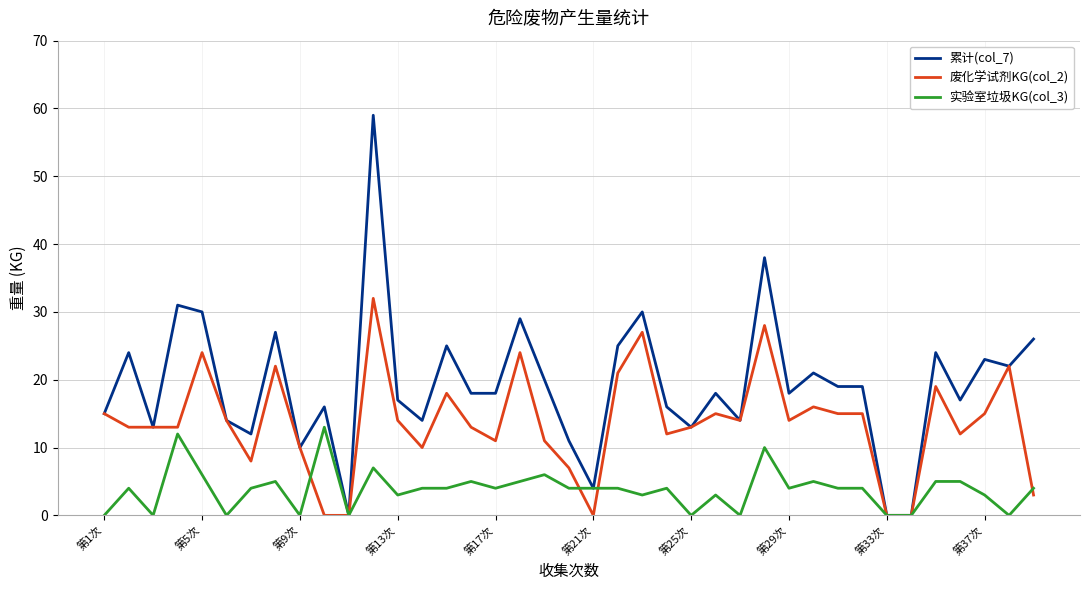

Which series has the largest total across all categories?

累计(col_7)